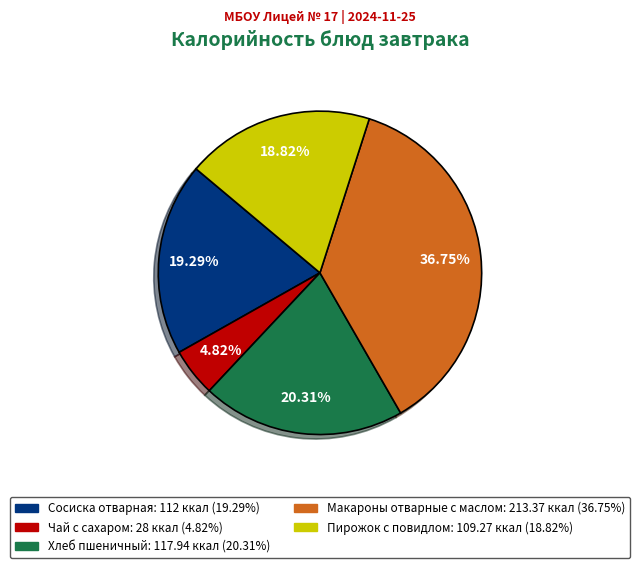

Between Макароны отварные с маслом and Хлеб пшеничный, which is larger?

Макароны отварные с маслом